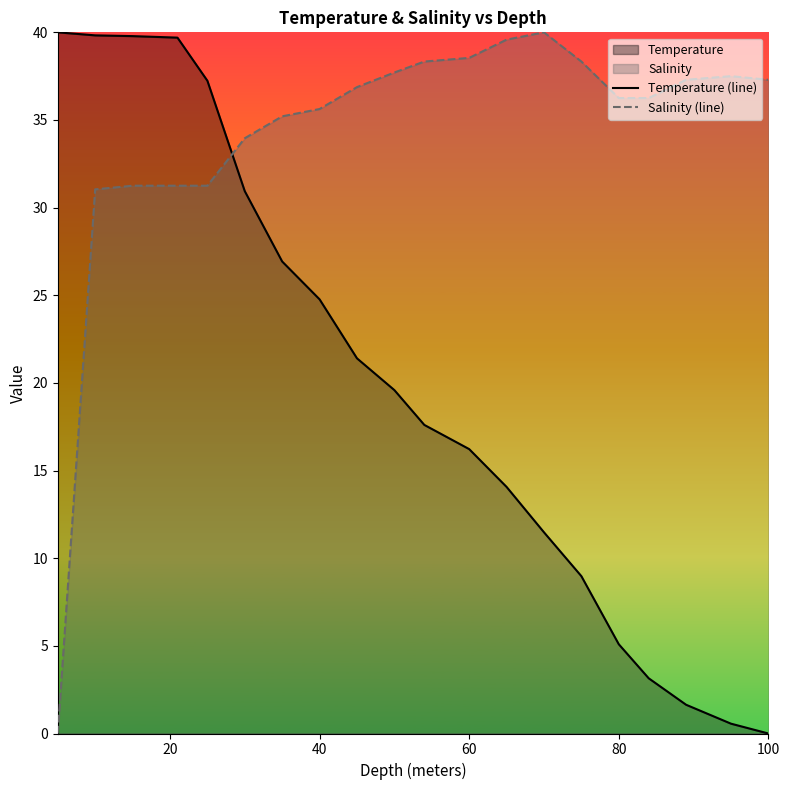

True or false: Salinity (line) and Temperature (line) intersect in this chart.

True